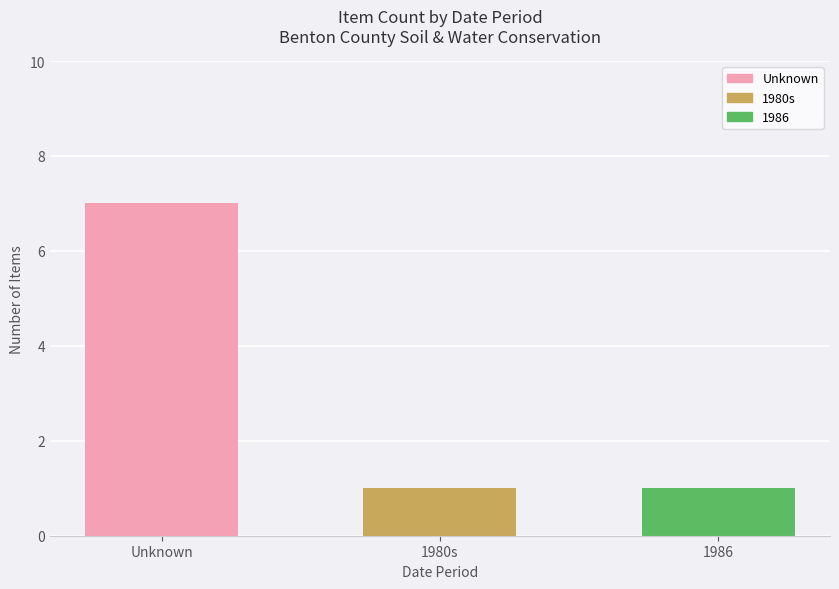

How many bars are there in total?

3